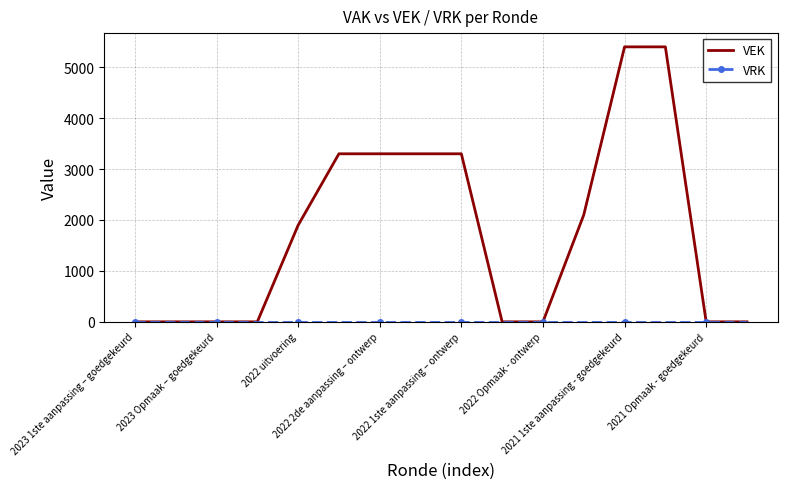

What is the maximum value shown in the chart?

5400